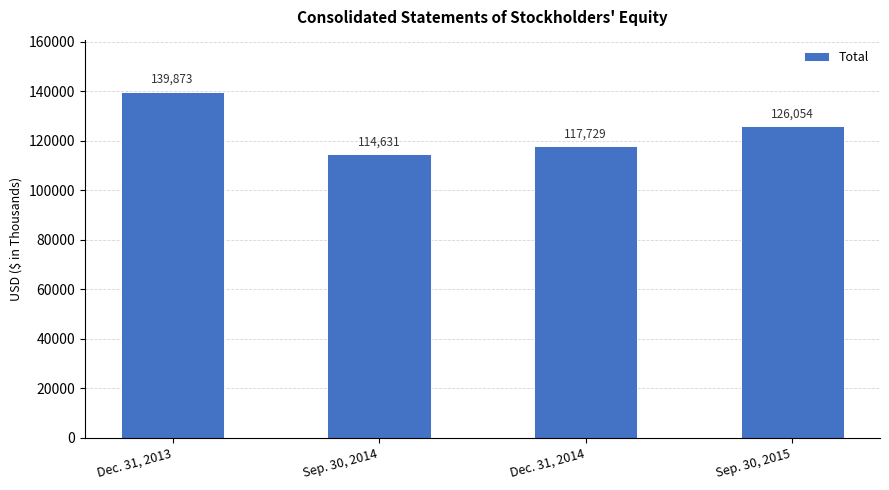

Does the chart contain any negative values?

No